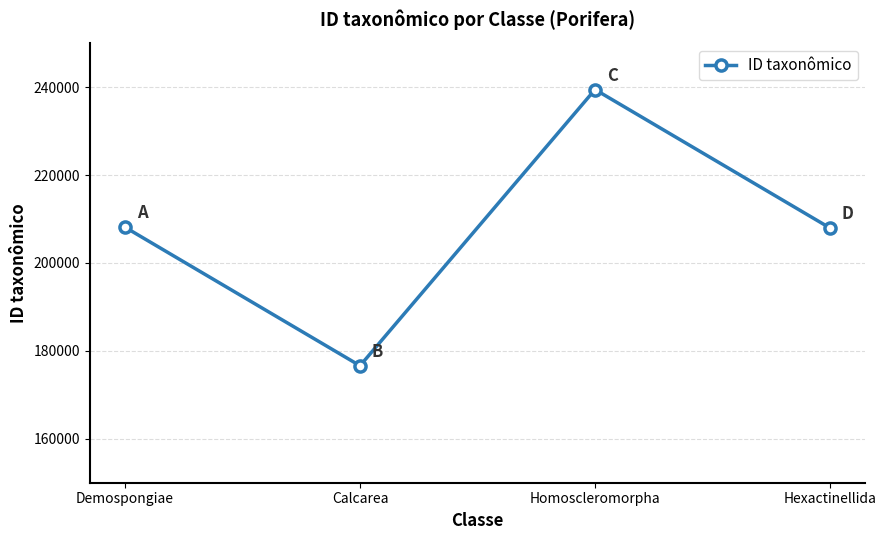

What is the ratio of the value at Homoscleromorpha to the value at Calcarea?

1.4